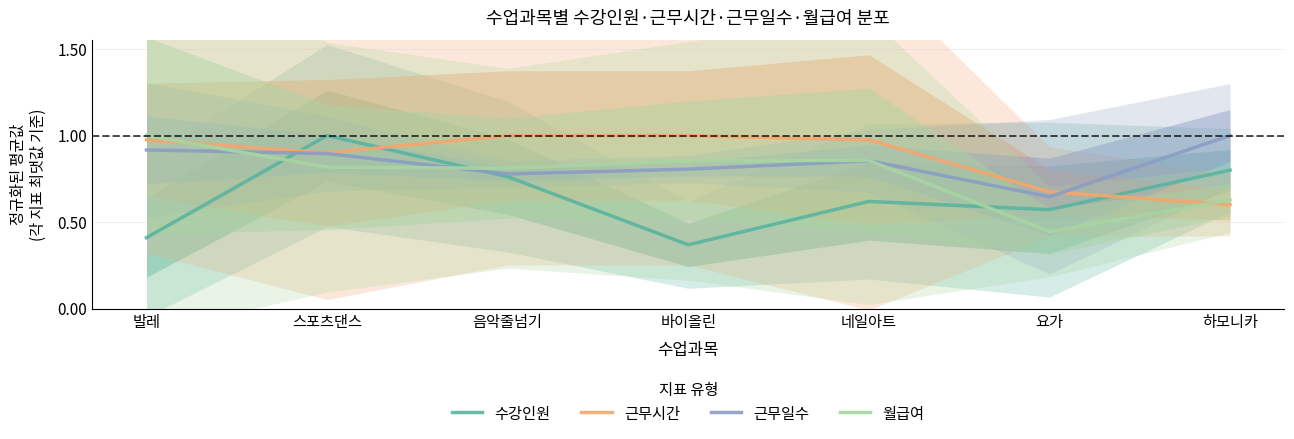

Is it true that 근무시간 equals 0.9 at 스포츠댄스?

True